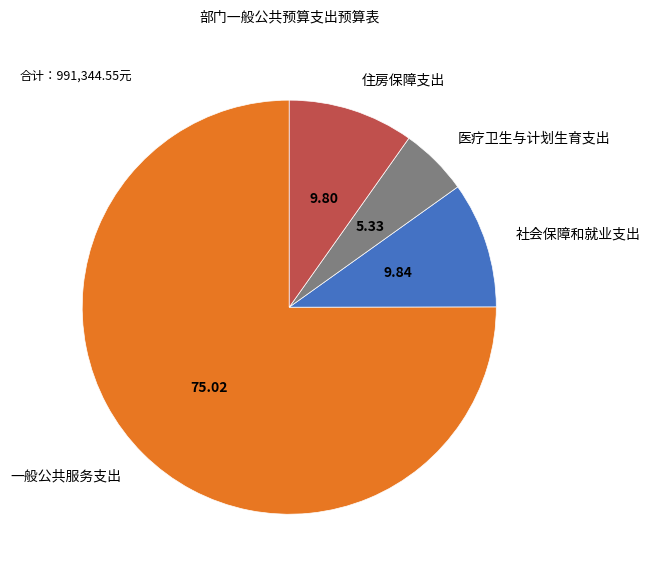

Is there any slice that represents more than half of the pie?

Yes